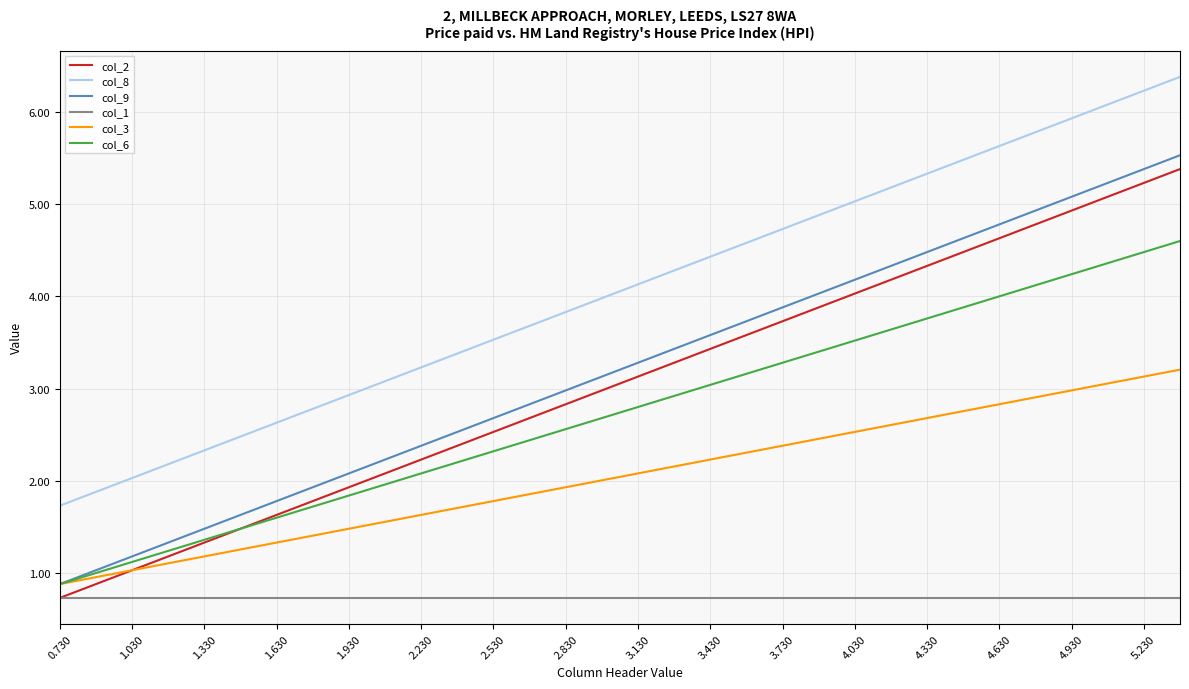

True or false: col_8 and col_9 intersect in this chart.

False